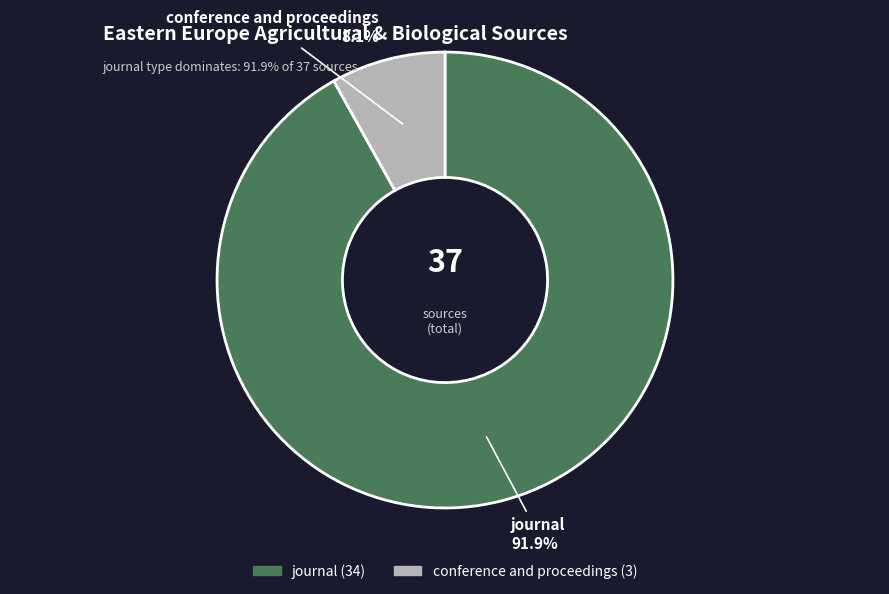

How many slices are in this pie chart?

2